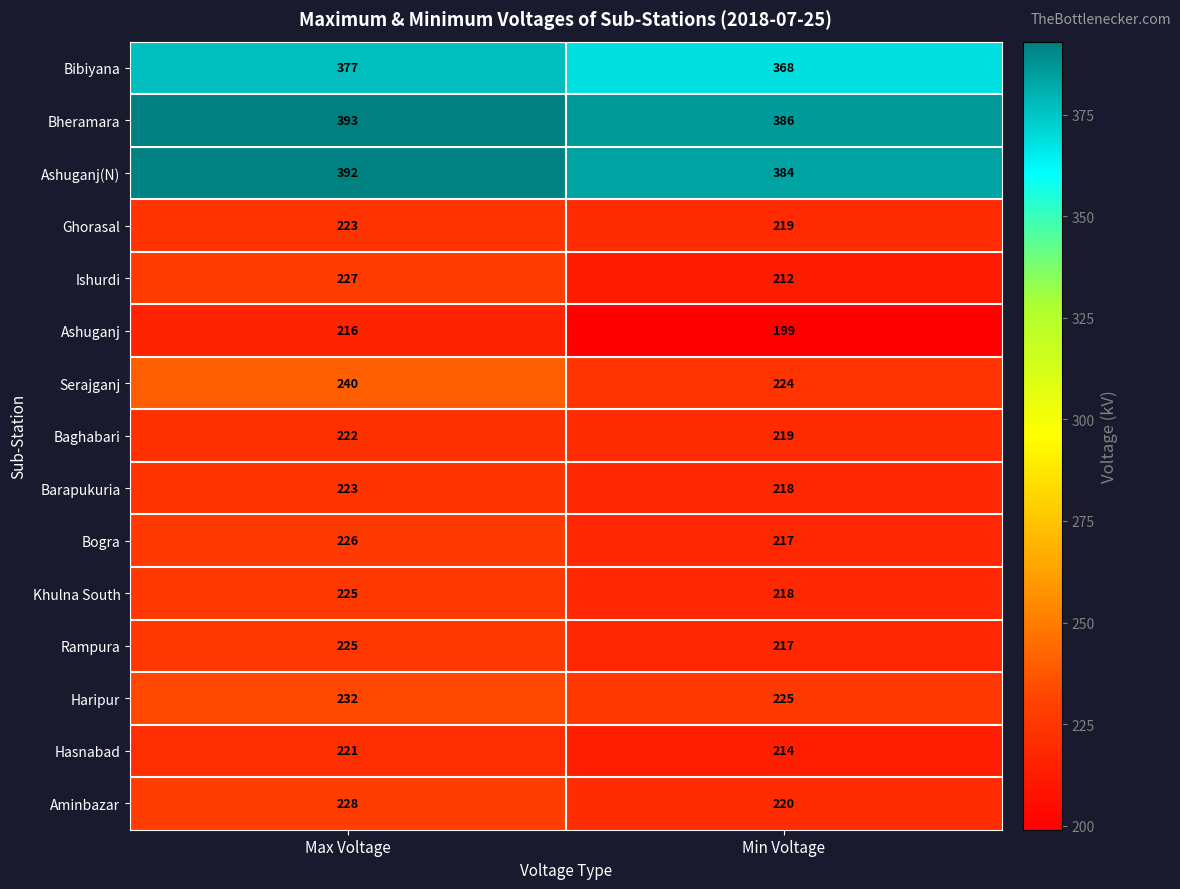

Which series has the widest spread of values?

Ashuganj